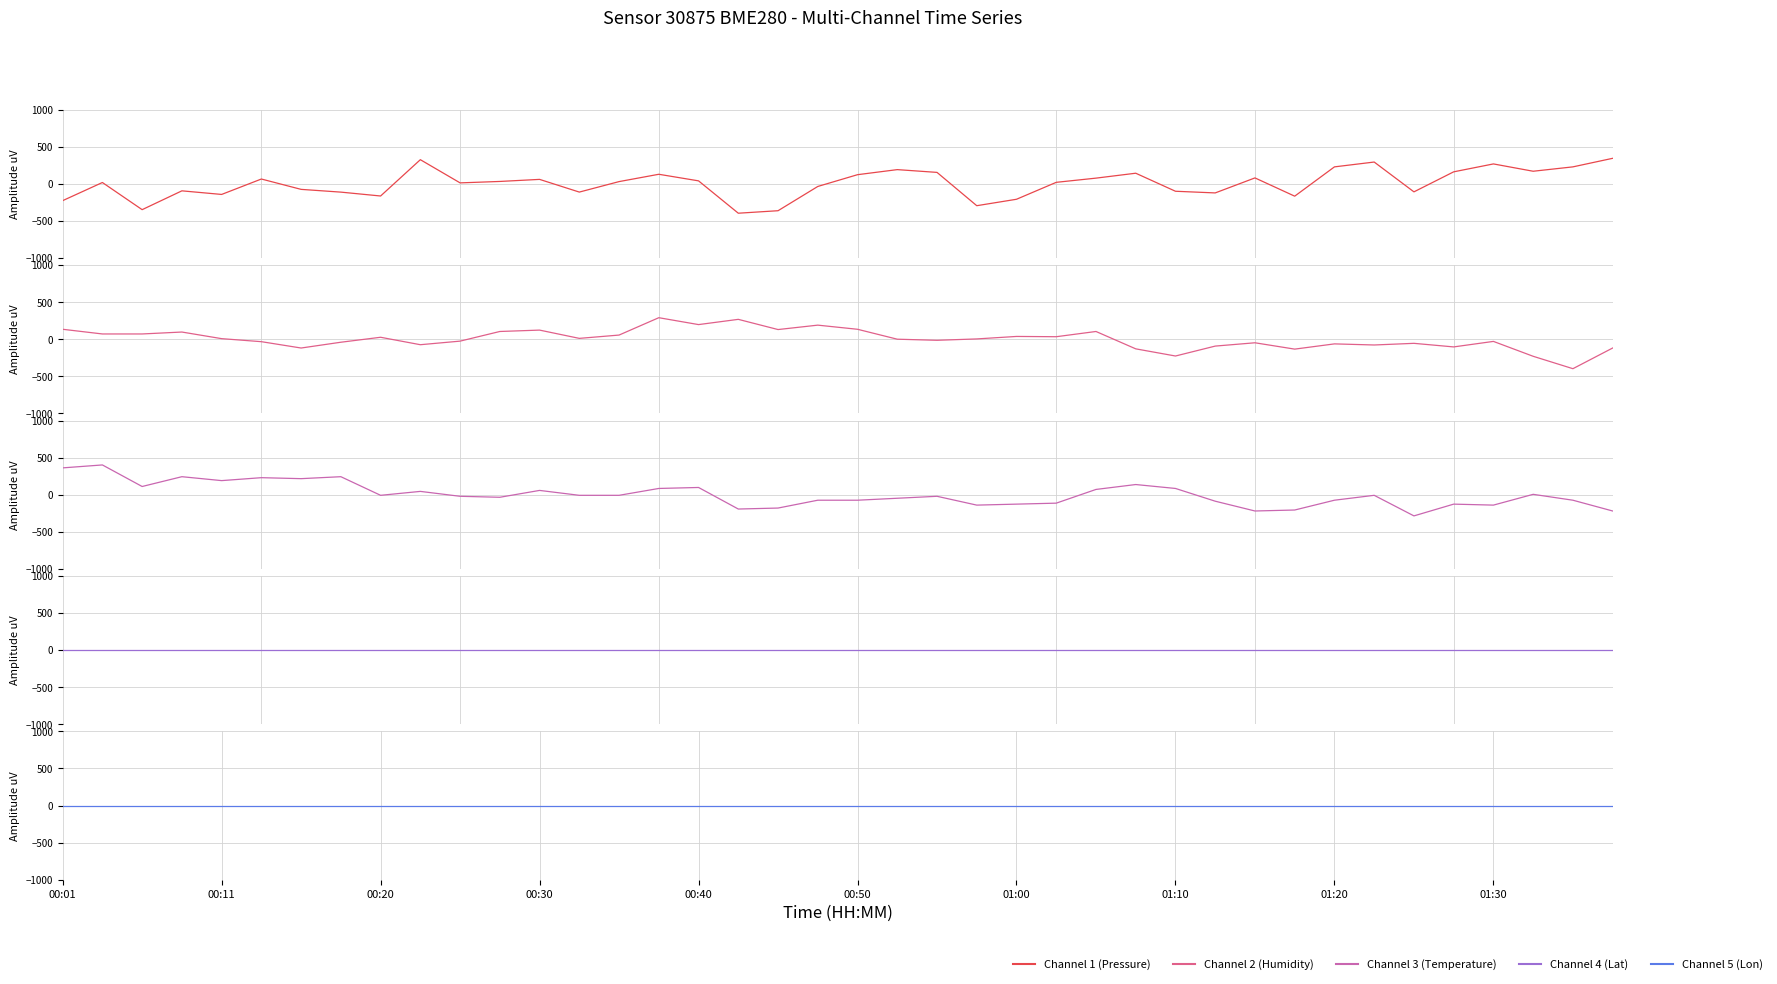

What value does the Channel 3 (Temperature) series have at 01:20?

-76.4